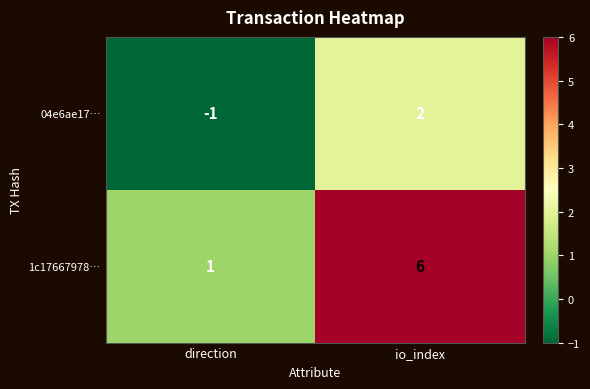

What is the minimum value shown in the chart?

-1